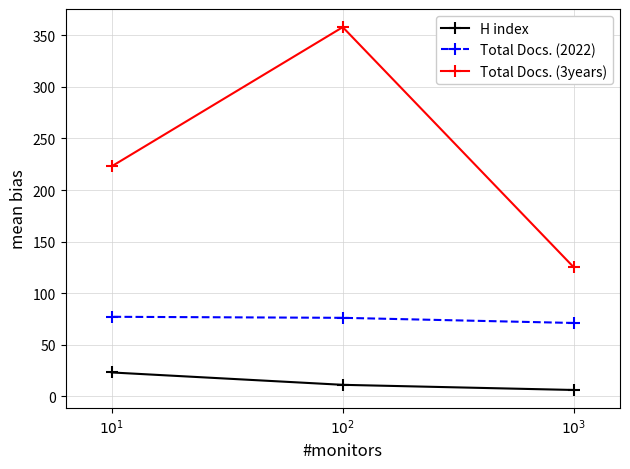

Does the chart display data point markers on the line(s)?

Yes